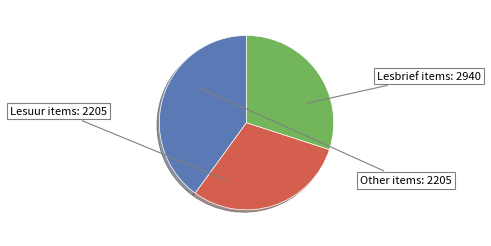

Is there any slice that represents more than half of the pie?

No